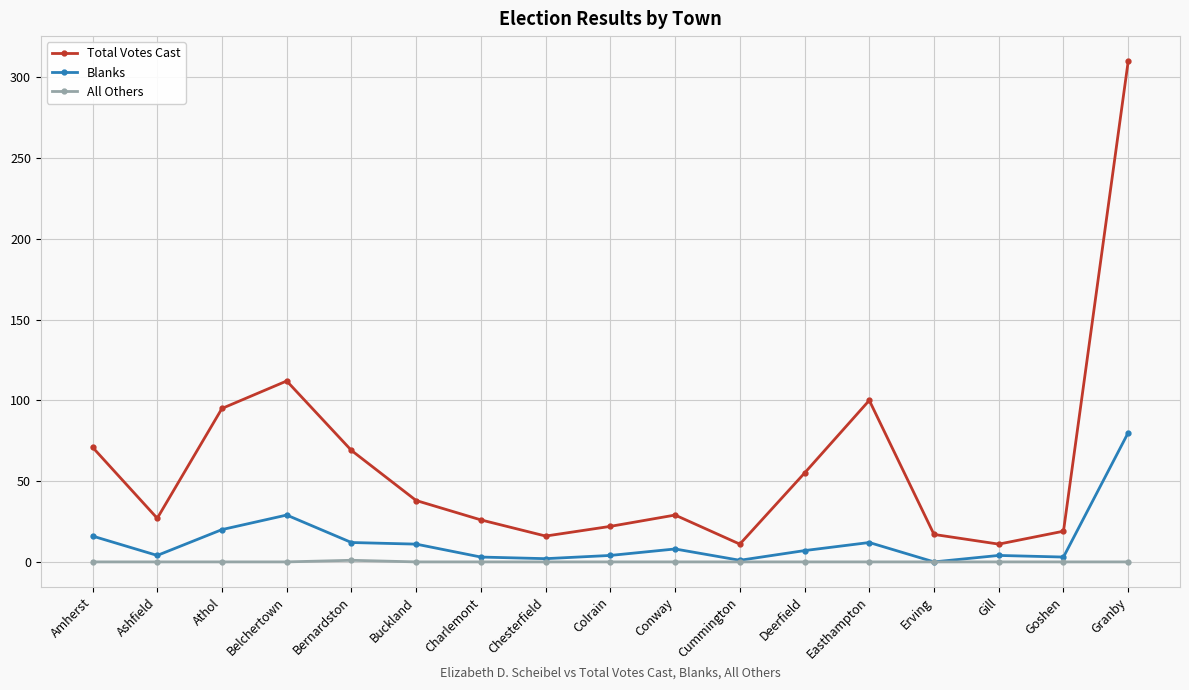

Which series has the widest spread of values?

Total Votes Cast